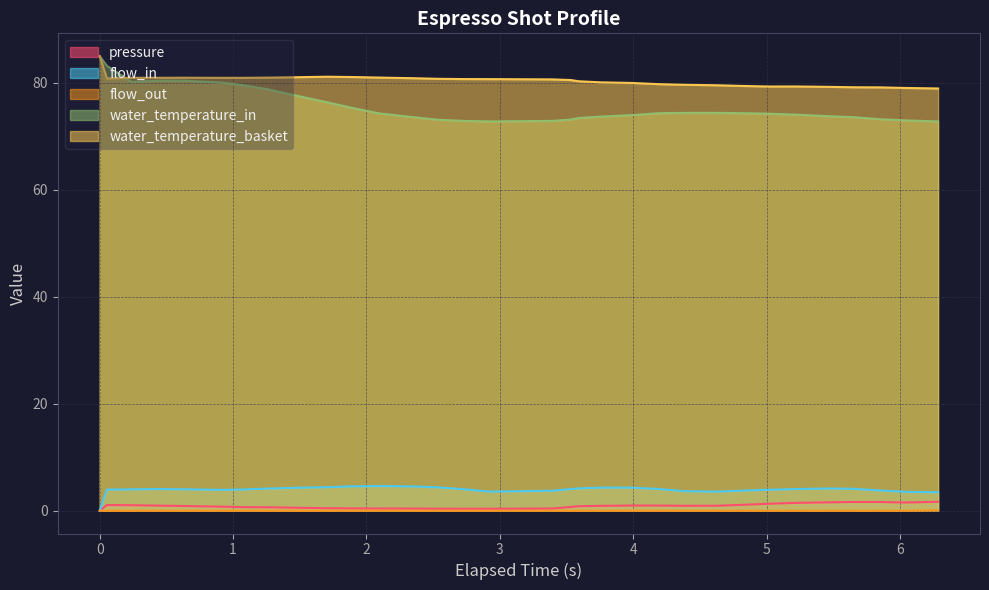

Which series has the largest total across all categories?

water_temperature_basket